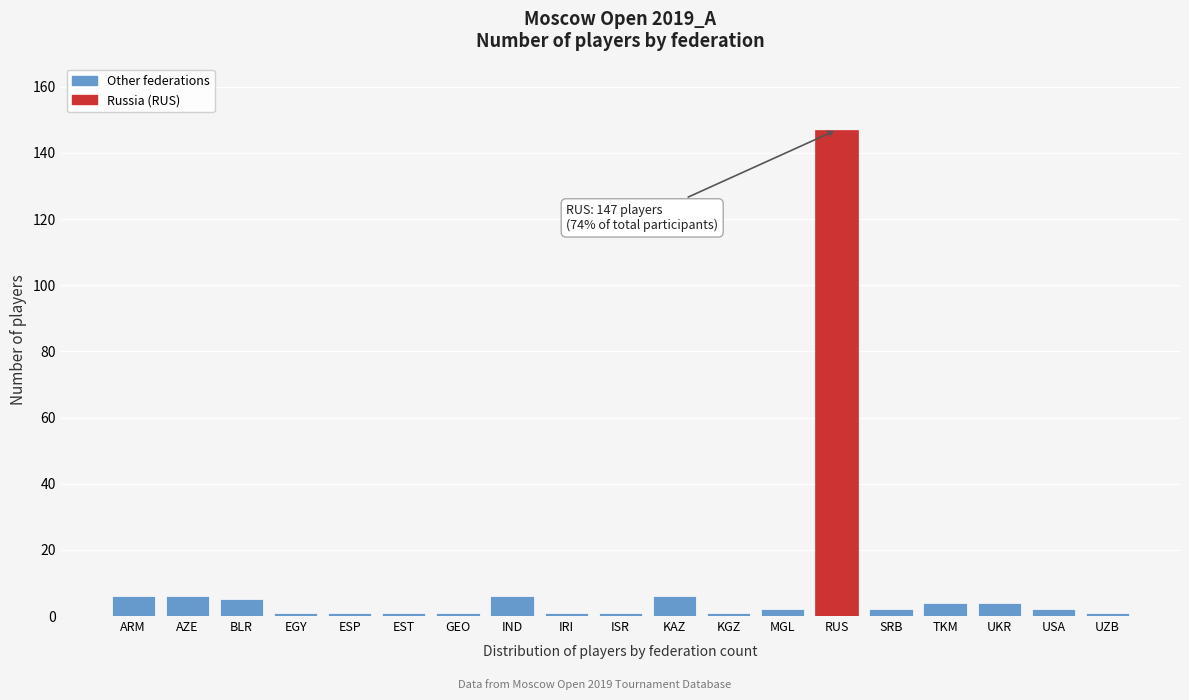

Reading right to left, extract all data points from this chart.

1	2	4	4	2	147	2	1	6	1	1	6	1	1	1	1	5	6	6